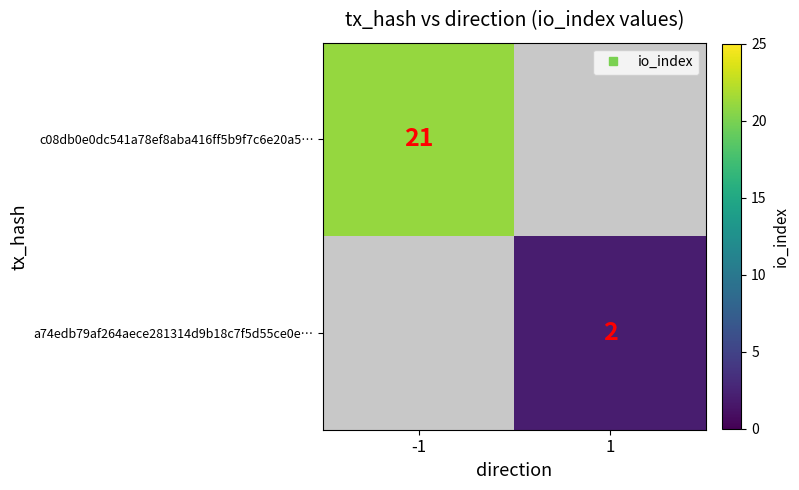

What value does the a74edb79af264aece281314d9b18c7f5d55ce0e… series have at 1?

2.0